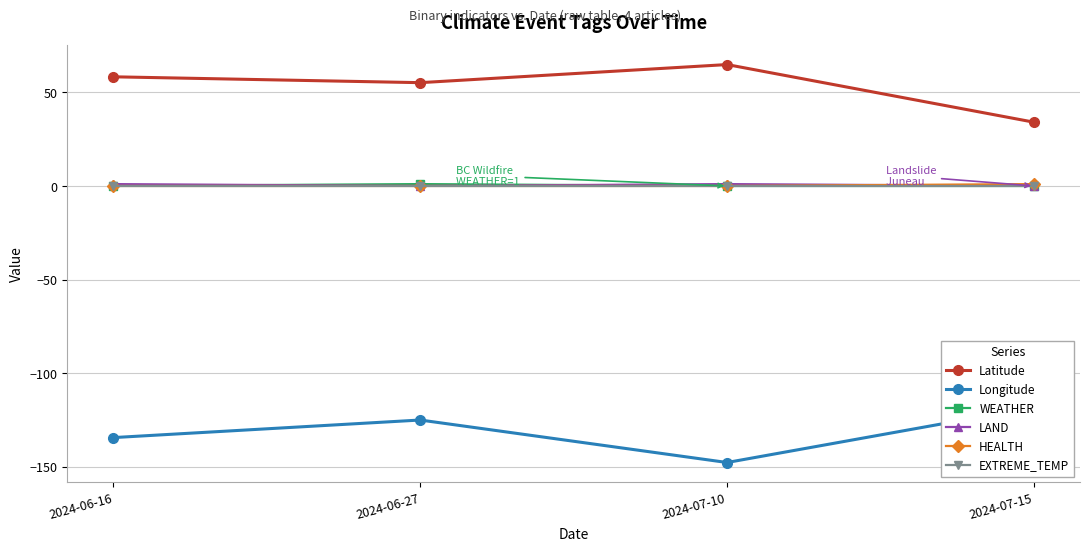

True or false: HEALTH and EXTREME_TEMP intersect in this chart.

False